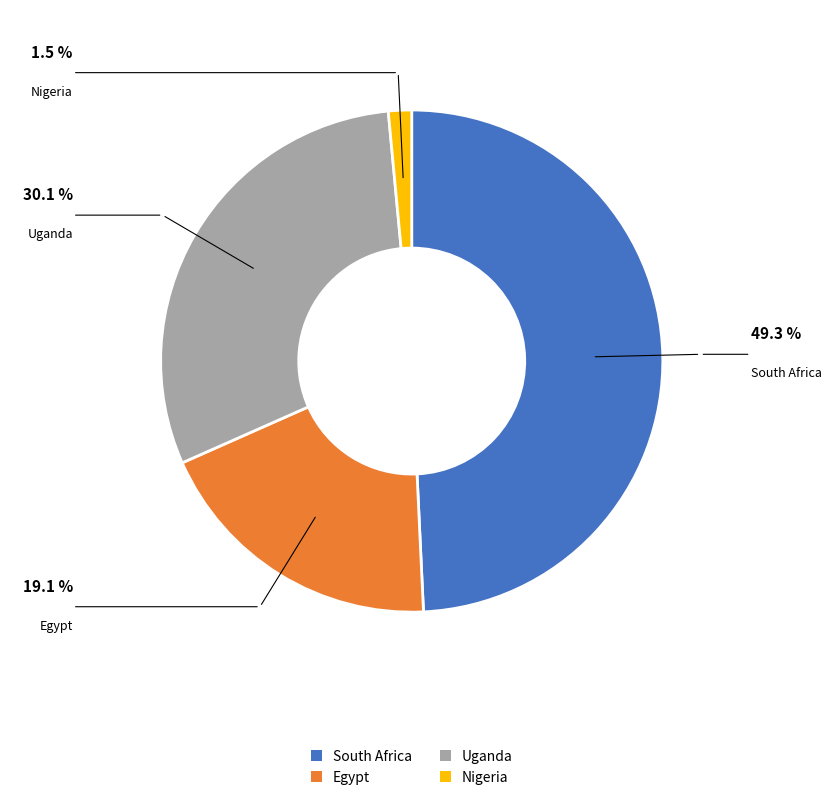

Do Egypt and Uganda together represent more than half of the pie?

No